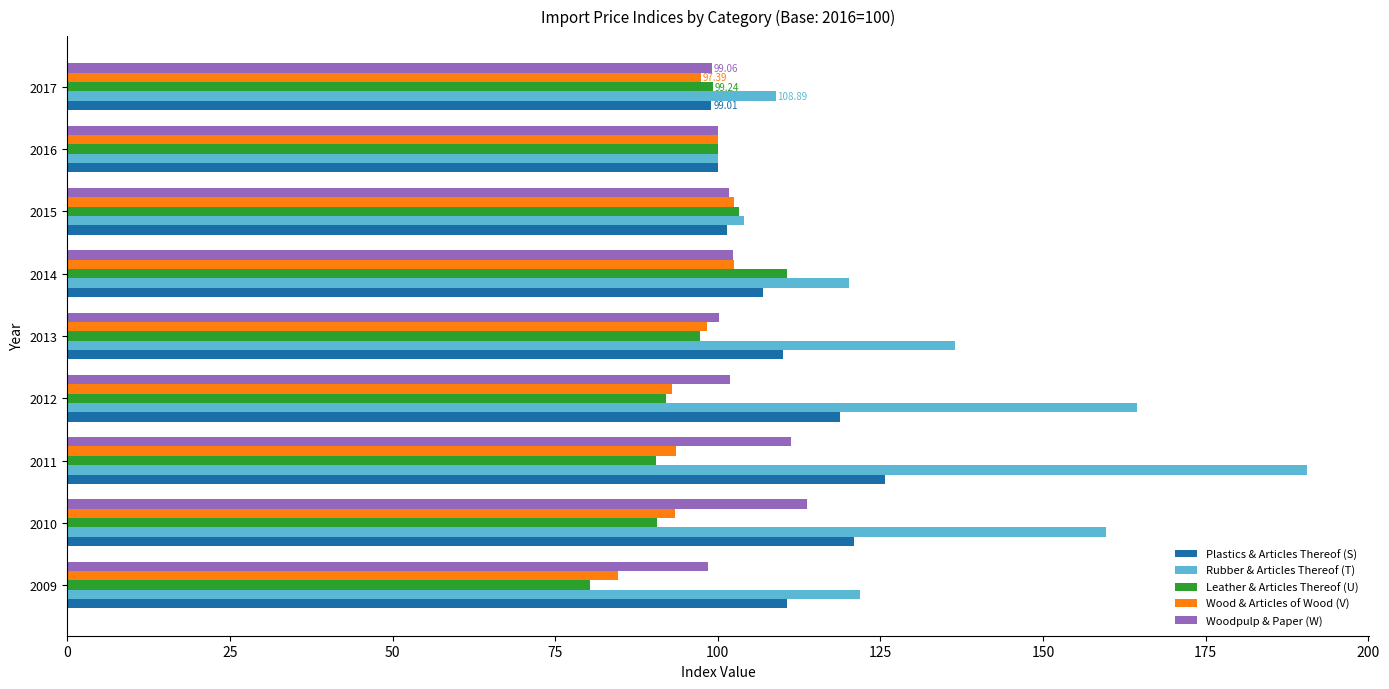

Which series has the largest range (max minus min)?

Rubber & Articles Thereof (T)